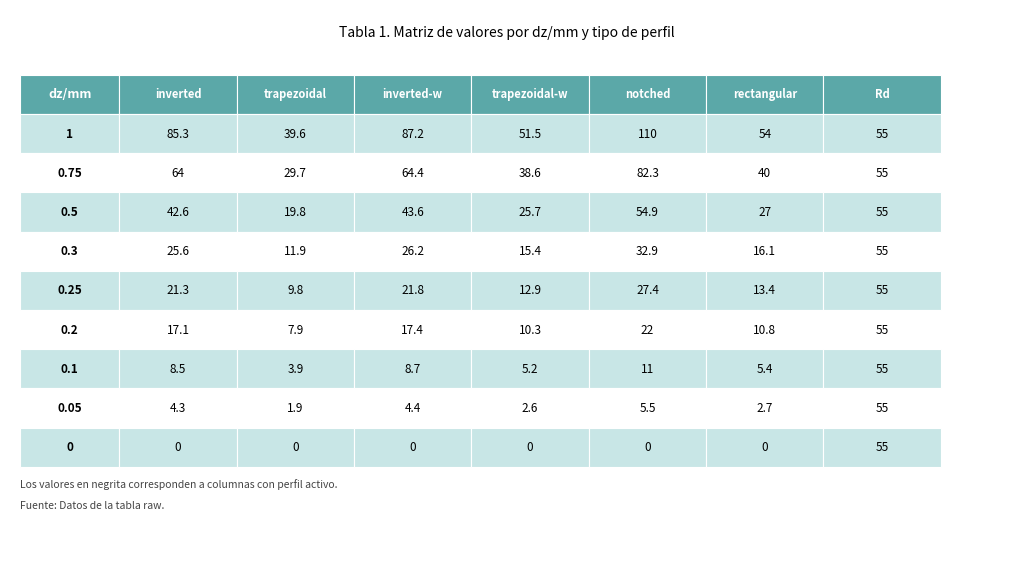

What is the greatest value displayed?

110.0